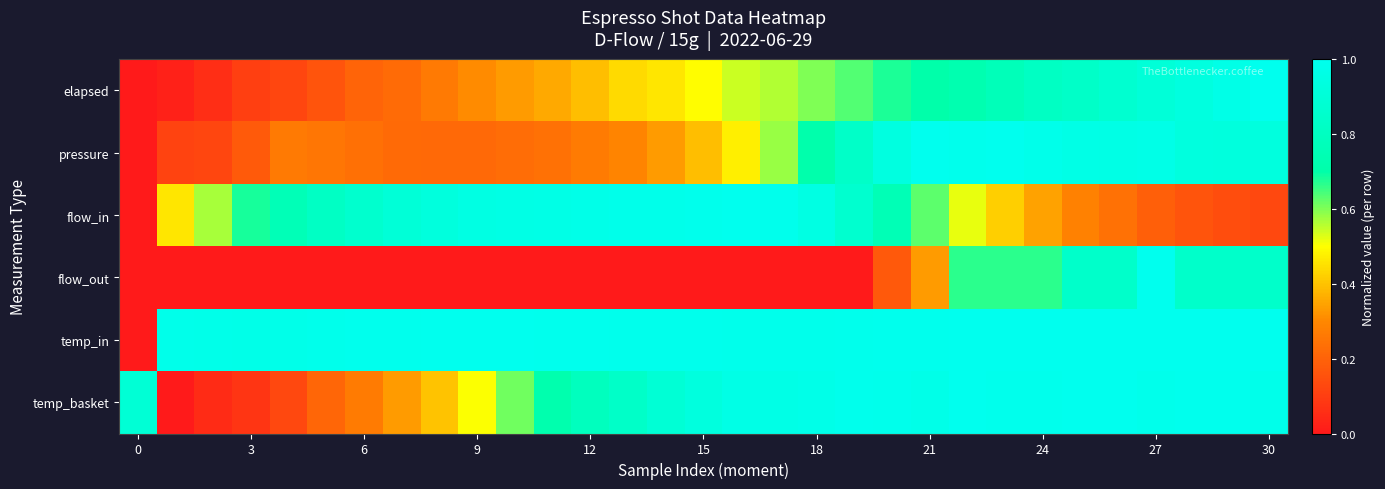

At which category is the sum across all series the highest?

27